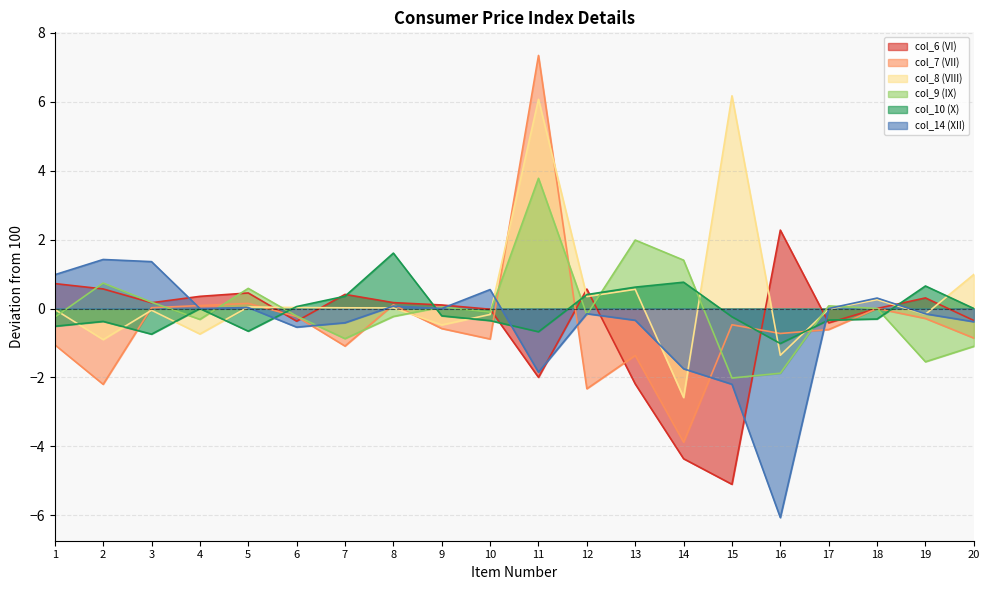

Which category has the highest value across all series?

11